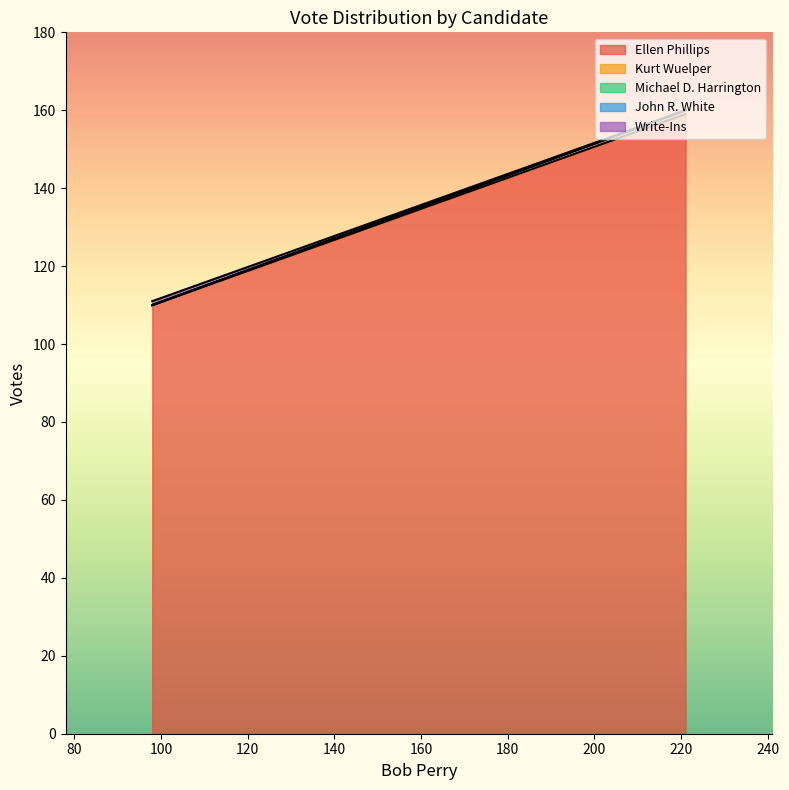

At which category is the sum across all series the highest?

221